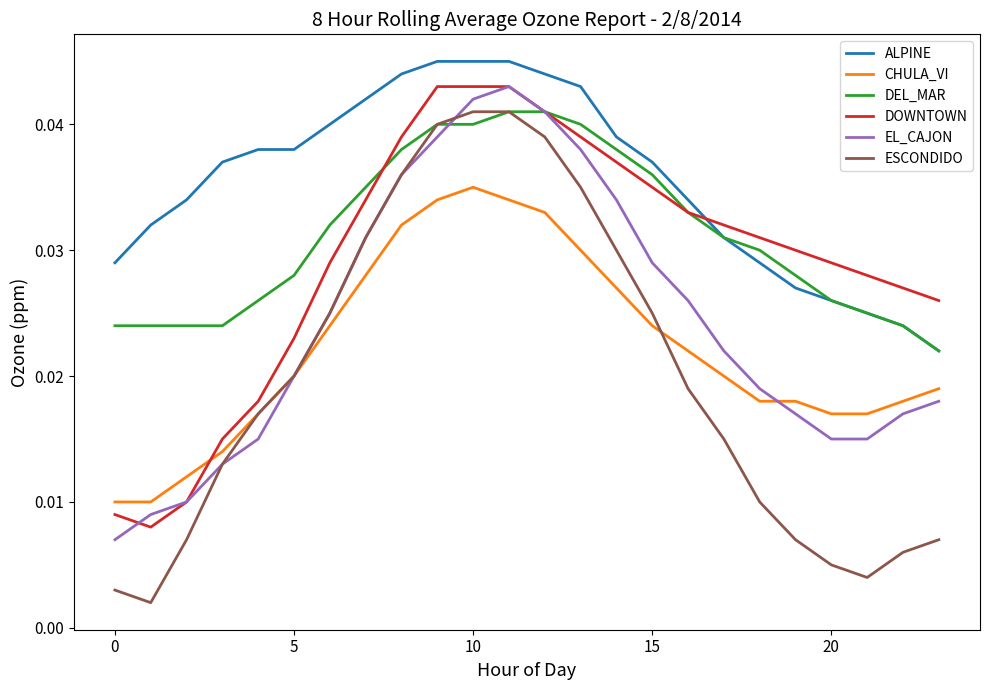

Which series has the largest total across all categories?

ALPINE